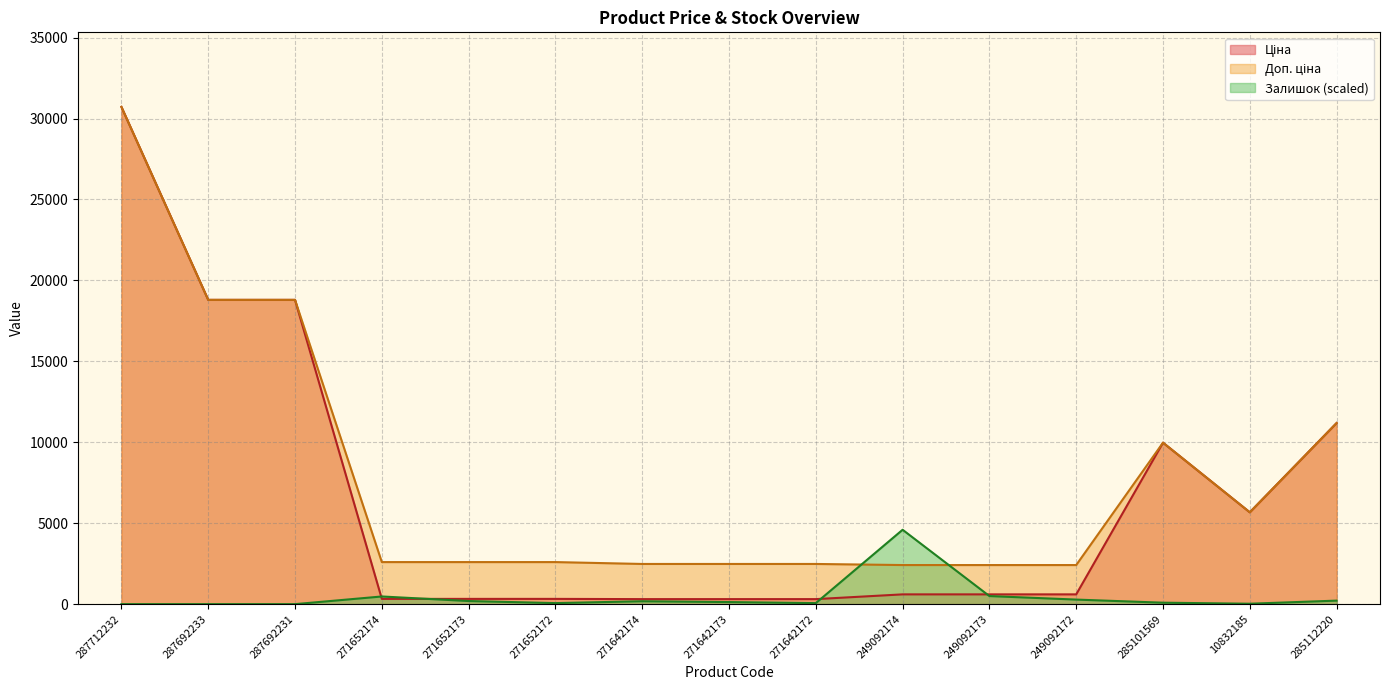

The Доп. ціна series shows 15207.1 at 285101569. True or false?

False